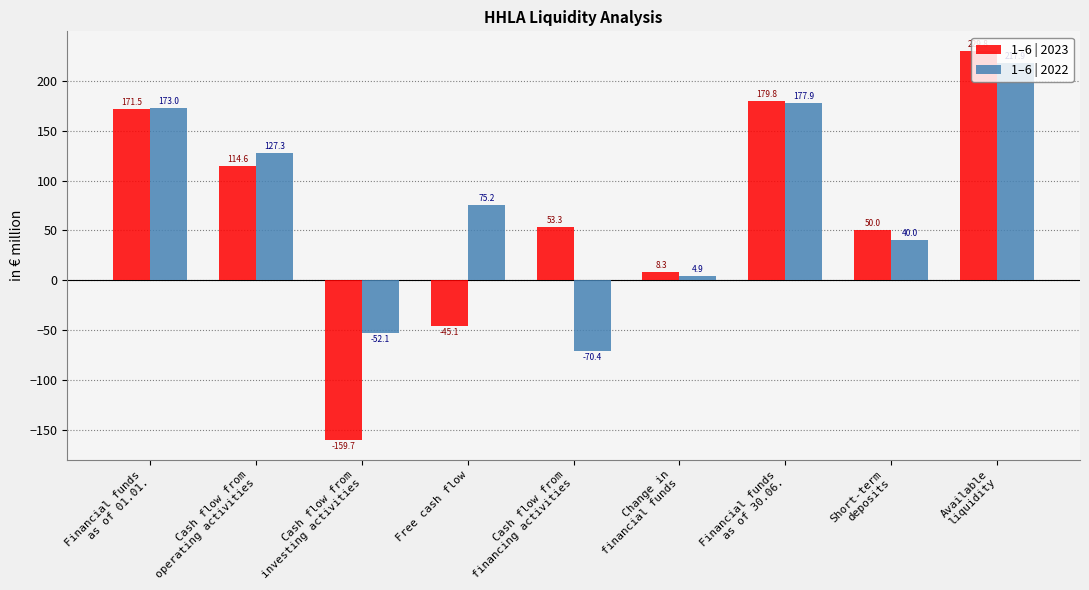

What position from the left is Short-term
deposits?

8